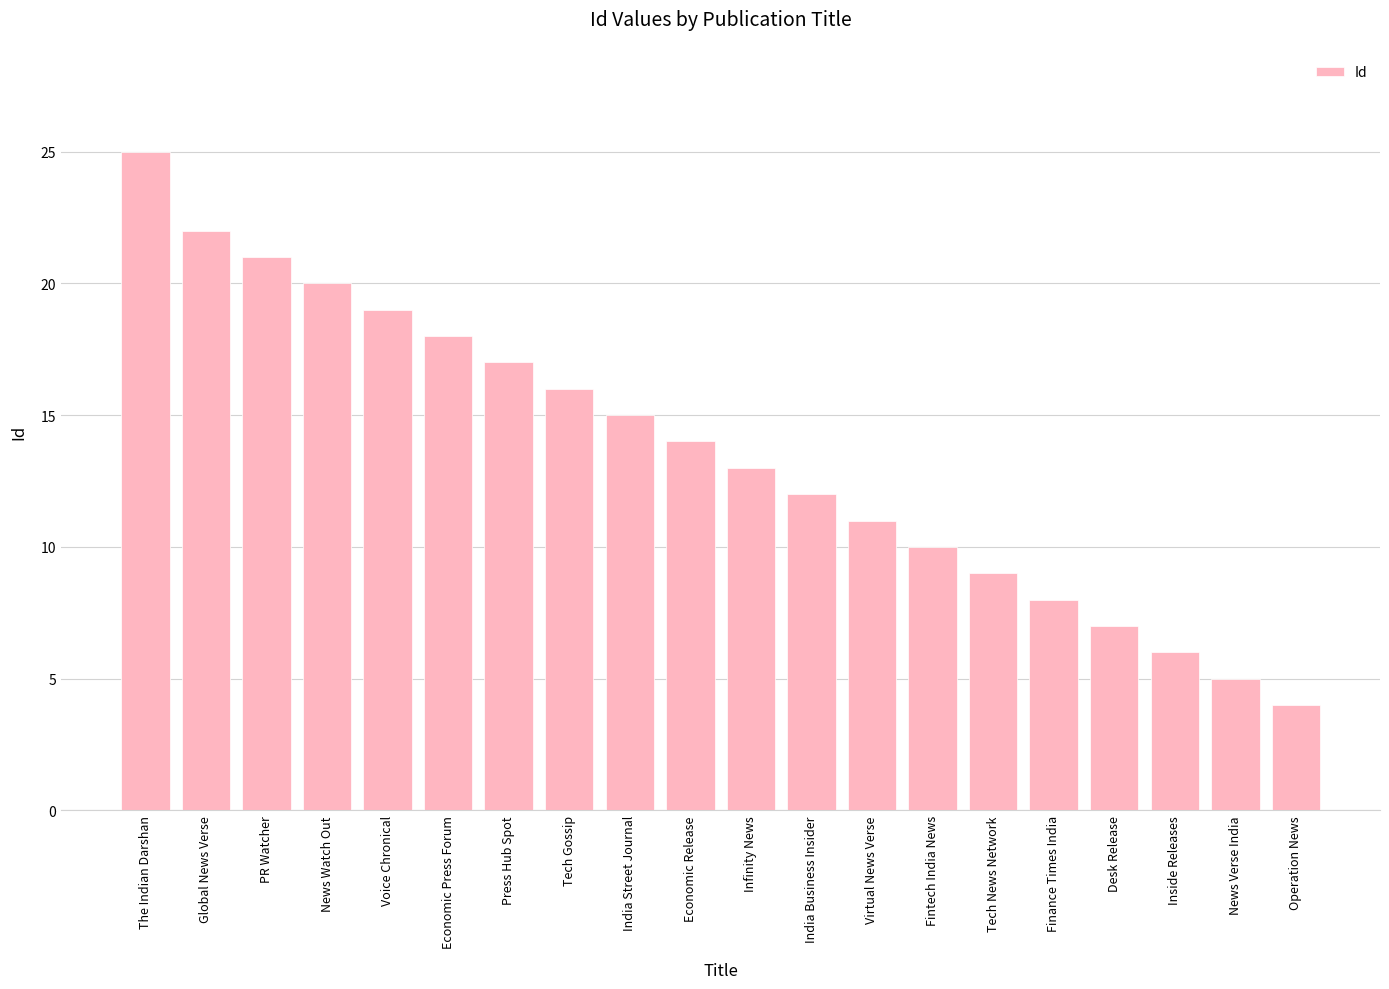

List the labels in order of value, largest first.

The Indian Darshan, Global News Verse, PR Watcher, News Watch Out, Voice Chronical, Economic Press Forum, Press Hub Spot, Tech Gossip, India Street Journal, Economic Release, Infinity News, India Business Insider, Virtual News Verse, Fintech India News, Tech News Network, Finance Times India, Desk Release, Inside Releases, News Verse India, Operation News